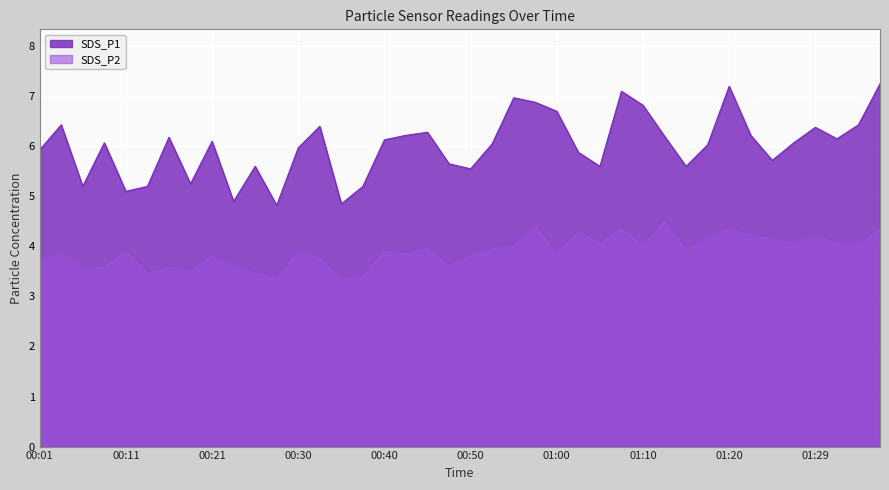

Reading left to right, list all the values displayed in this chart.

SDS_P1: 00:01=5.9	00:03=6.4	00:06=5.2	00:08=6.1	00:11=5.1	00:13=5.2	00:16=6.2	00:18=5.2	00:21=6.1	00:23=4.9	00:26=5.6	00:28=4.8	00:30=6.0	00:33=6.4	00:35=4.8	00:38=5.2	00:40=6.1	00:43=6.2	00:45=6.3	00:48=5.7	00:50=5.5	00:53=6.0	00:55=7.0	00:57=6.9	01:00=6.7	01:02=5.9	01:05=5.6	01:07=7.1	01:10=6.8	01:12=6.2	01:15=5.6	01:17=6.0	01:20=7.2	01:22=6.2	01:24=5.7	01:27=6.1	01:29=6.4	01:32=6.2	01:34=6.4	01:37=7.2
SDS_P2: 00:01=3.7	00:03=3.9	00:06=3.5	00:08=3.6	00:11=3.9	00:13=3.5	00:16=3.6	00:18=3.5	00:21=3.8	00:23=3.6	00:26=3.5	00:28=3.3	00:30=3.9	00:33=3.8	00:35=3.4	00:38=3.4	00:40=3.9	00:43=3.9	00:45=4.0	00:48=3.6	00:50=3.8	00:53=4.0	00:55=4.0	00:57=4.4	01:00=3.9	01:02=4.3	01:05=4.0	01:07=4.3	01:10=4.0	01:12=4.5	01:15=3.9	01:17=4.2	01:20=4.3	01:22=4.2	01:24=4.2	01:27=4.0	01:29=4.2	01:32=4.0	01:34=4.0	01:37=4.3